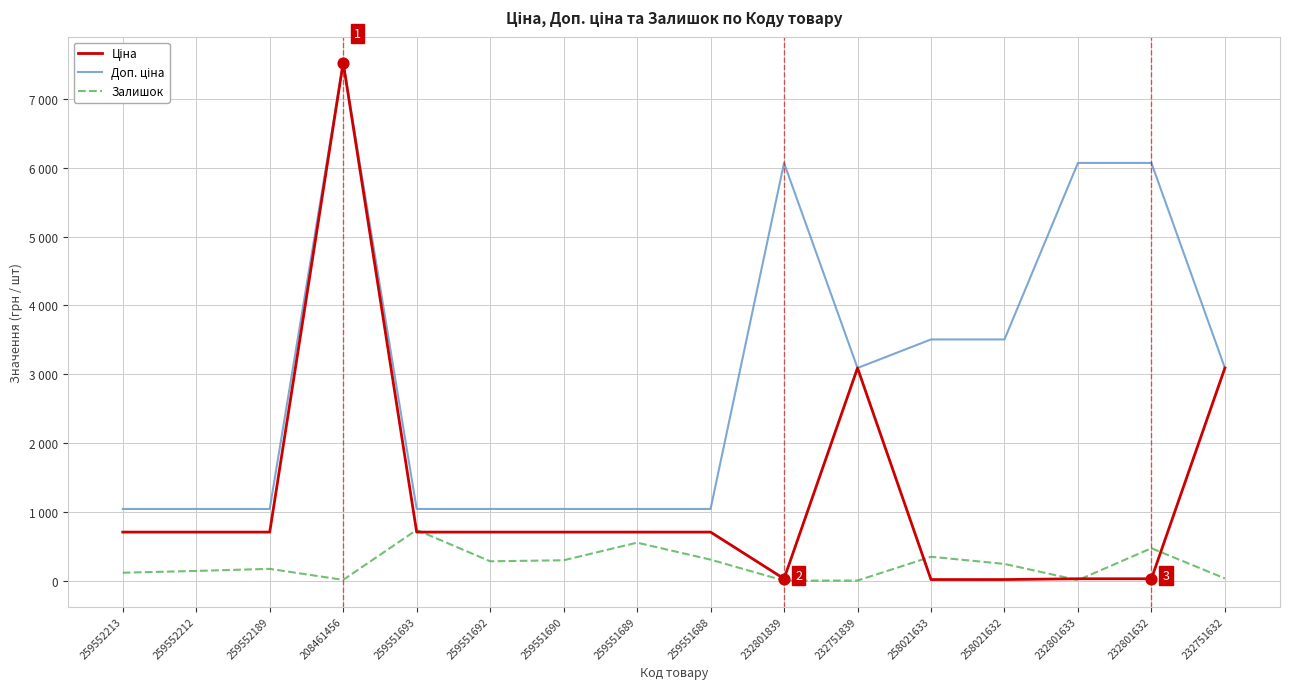

Is the value of Доп. ціна at 259552212 greater than the value of Ціна at 259551692?

Yes